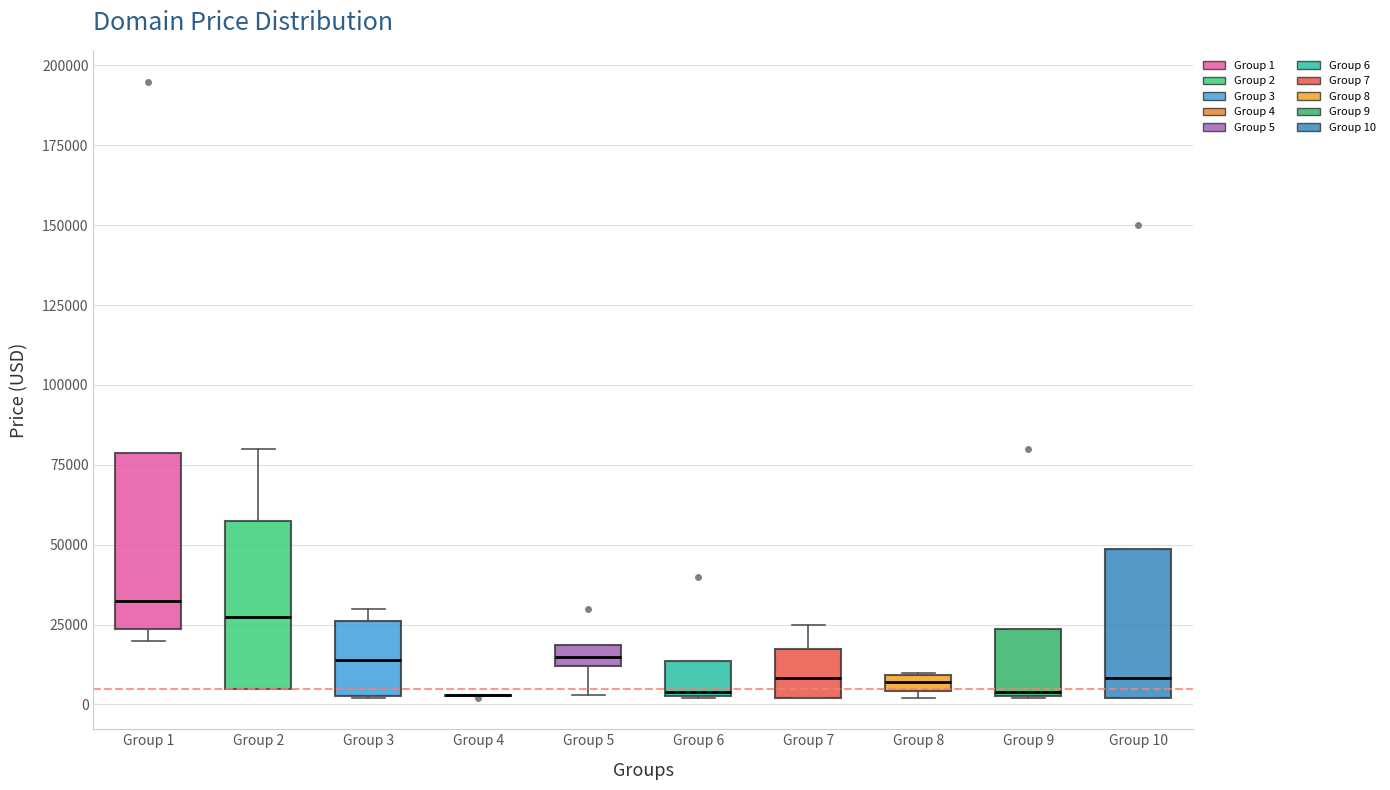

Where does the median line of the box for Group 2 sit on the y-axis? The values are not printed on the chart, so give them approximately, as read against the axis.

25000